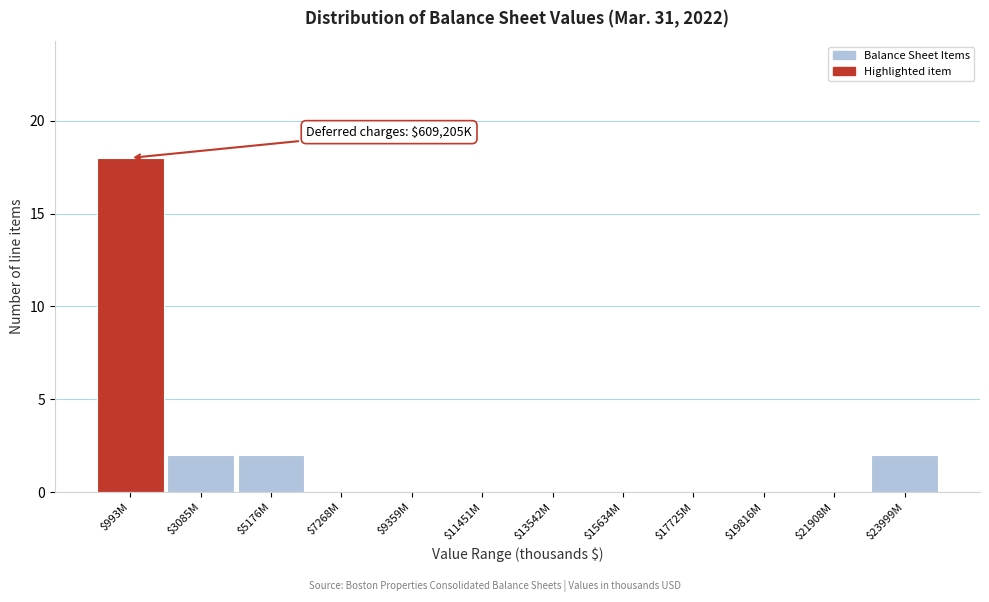

True or false: the data shows 0 at $19816M.

True